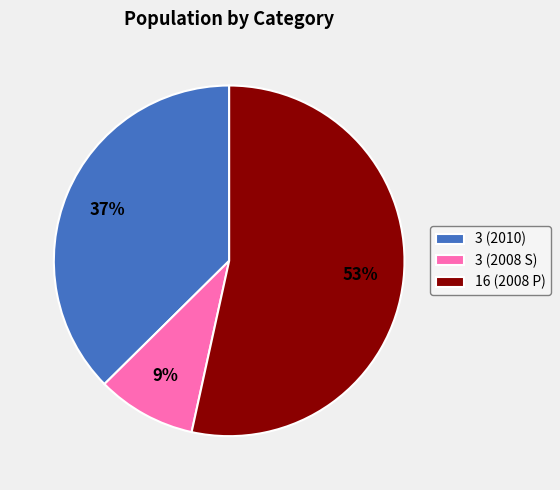

What is the largest slice in the pie chart?

16 (2008 P)